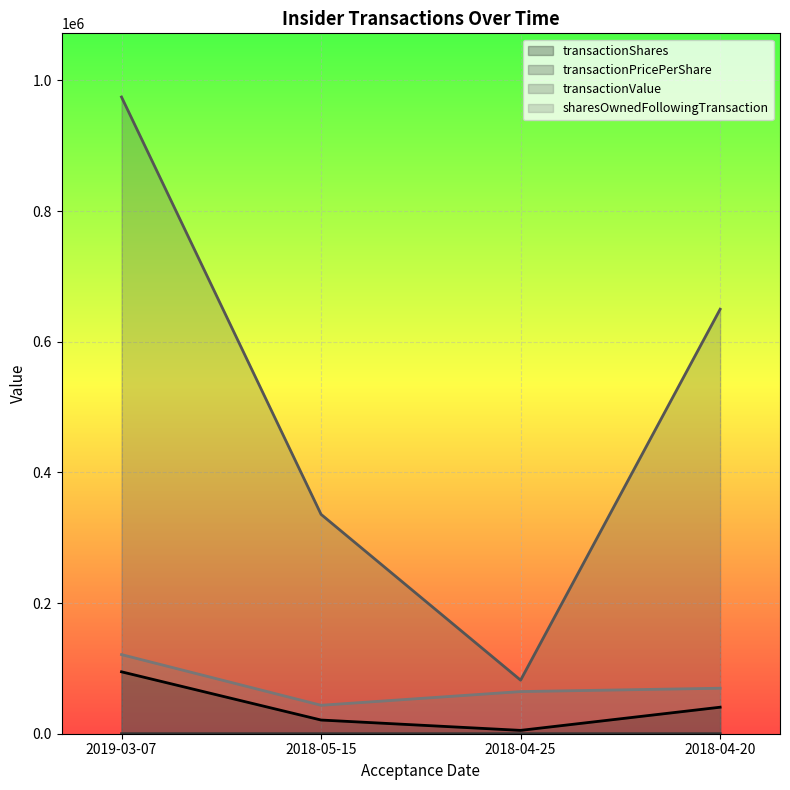

What are all the series names shown in the legend?

transactionShares, transactionPricePerShare, transactionValue, sharesOwnedFollowingTransaction